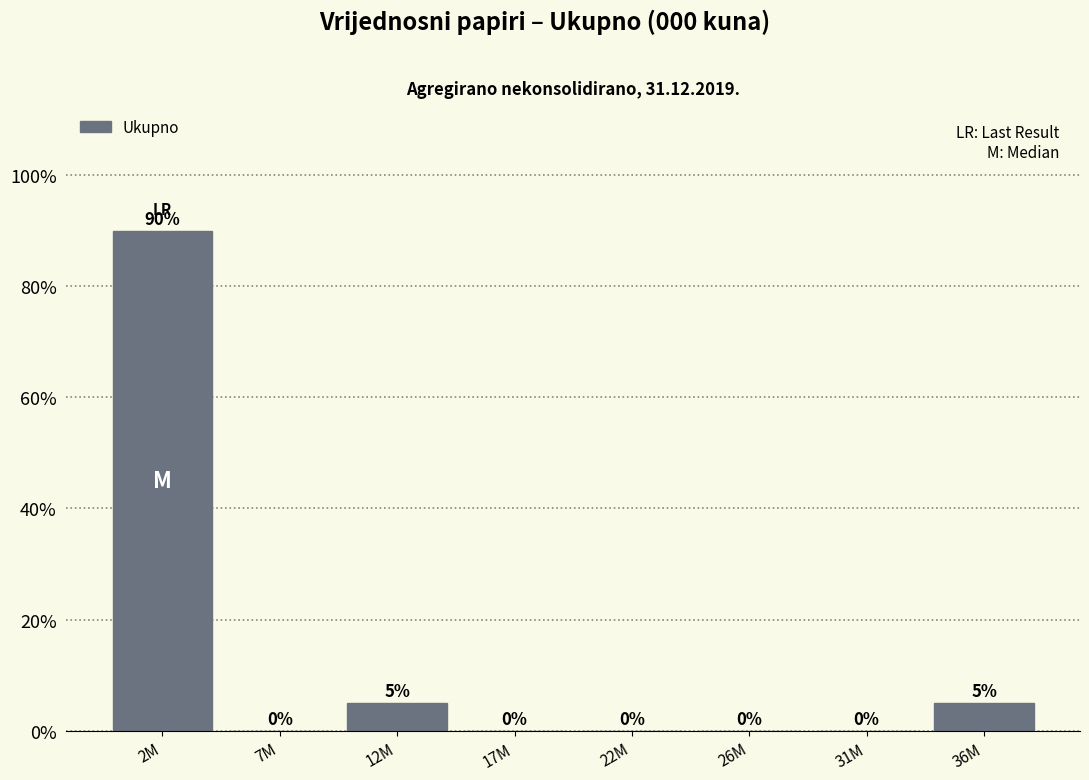

Reading left to right, list all the values displayed in this chart.

2M=90	7M=0	12M=5	17M=0	22M=0	26M=0	31M=0	36M=5